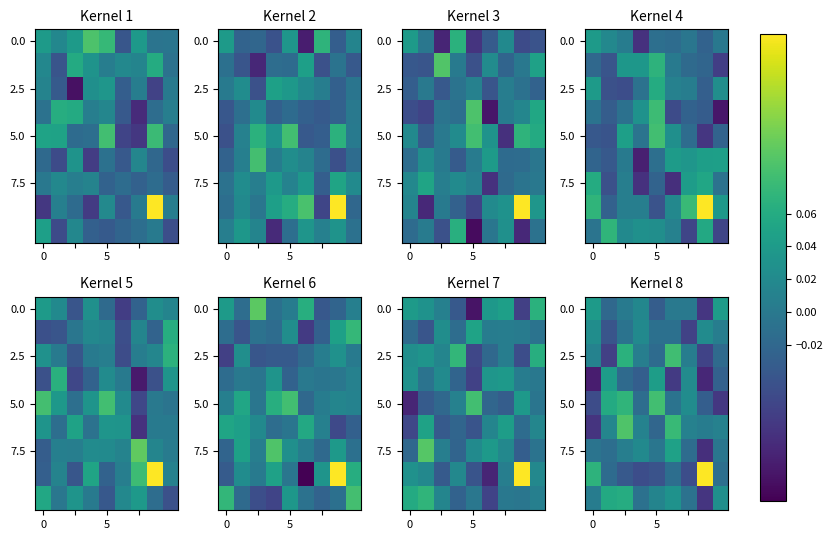

At which category is the sum across all series the highest?

2